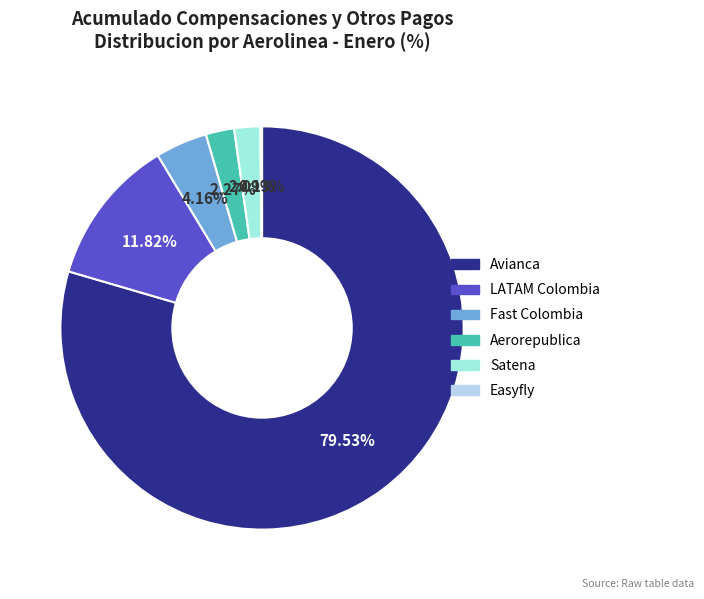

To the nearest percent, what percentage of the pie is Fast Colombia?

4%